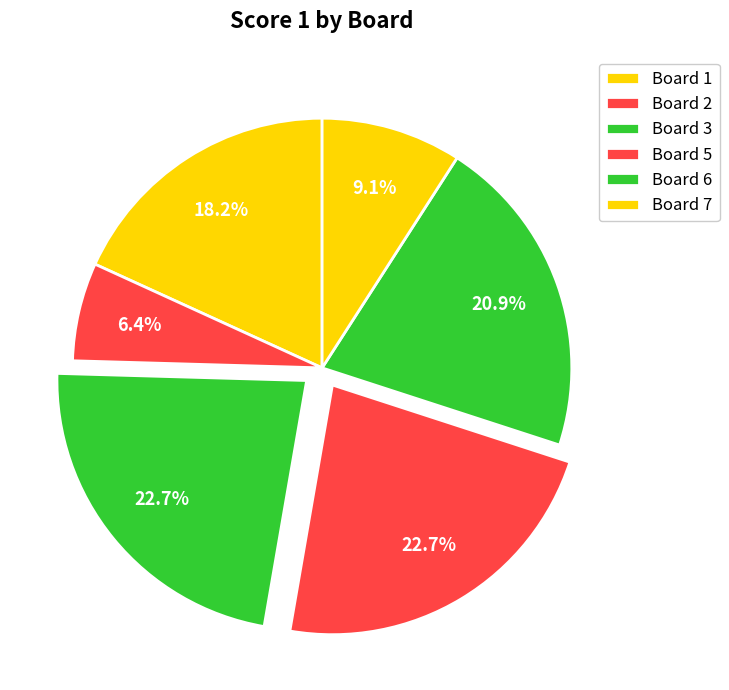

Count the number of slices in the pie.

6